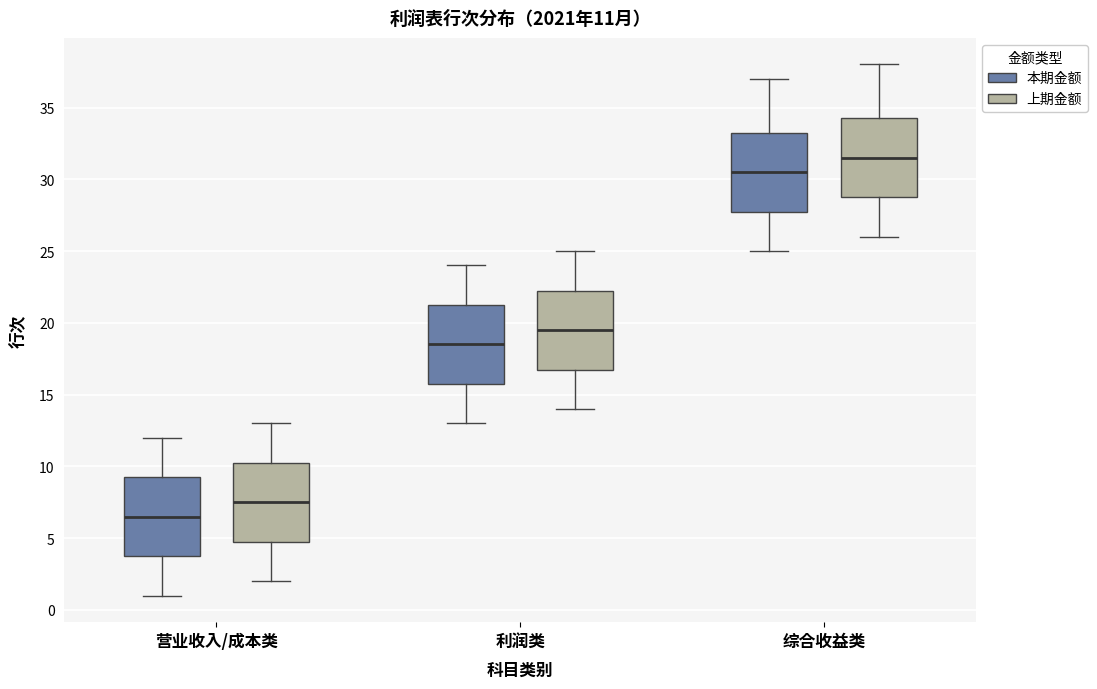

Which box's median line is the lowest?

营业收入/成本类 (本期金额)